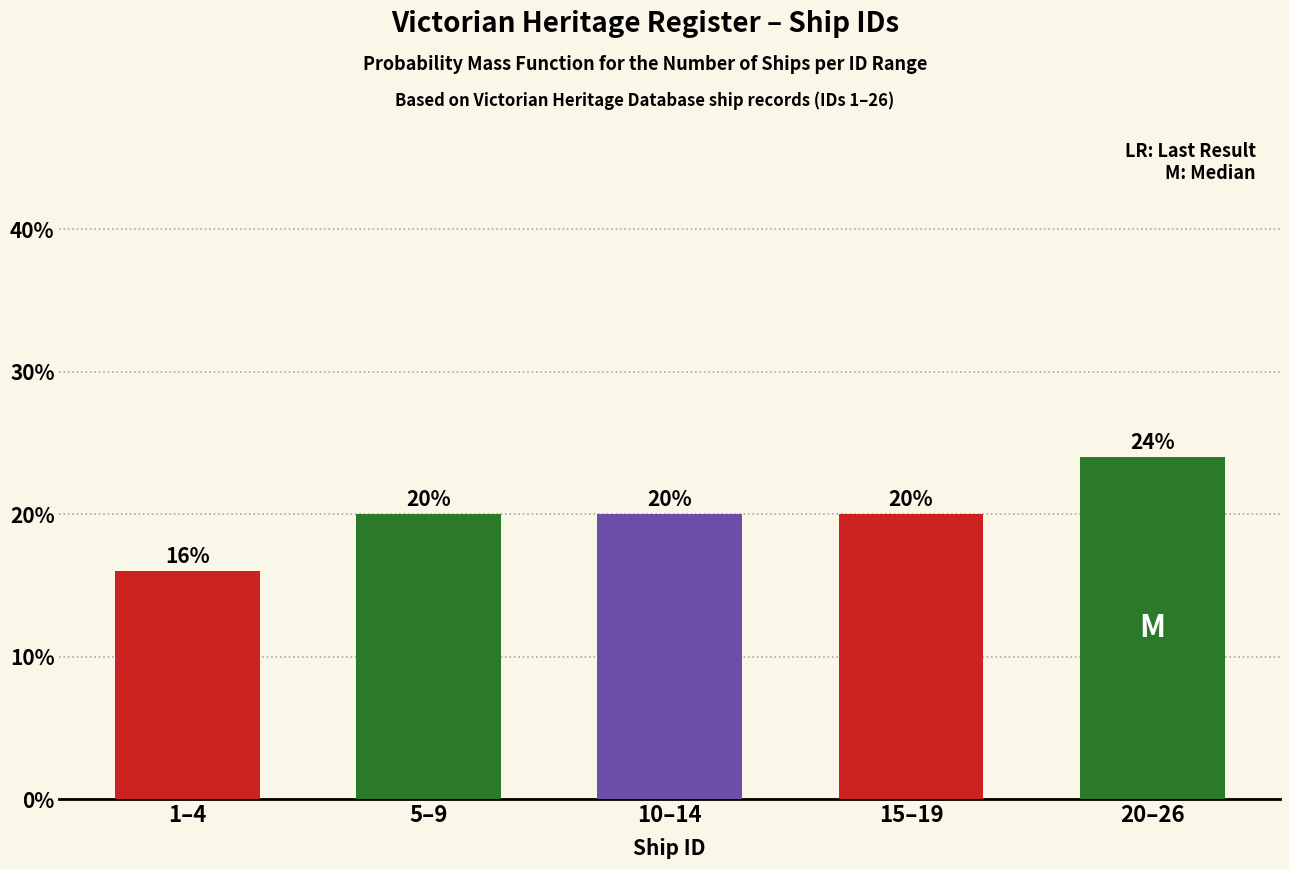

Reading left to right, transcribe all the data shown in this chart.

1–4=16	5–9=20	10–14=20	15–19=20	20–26=24